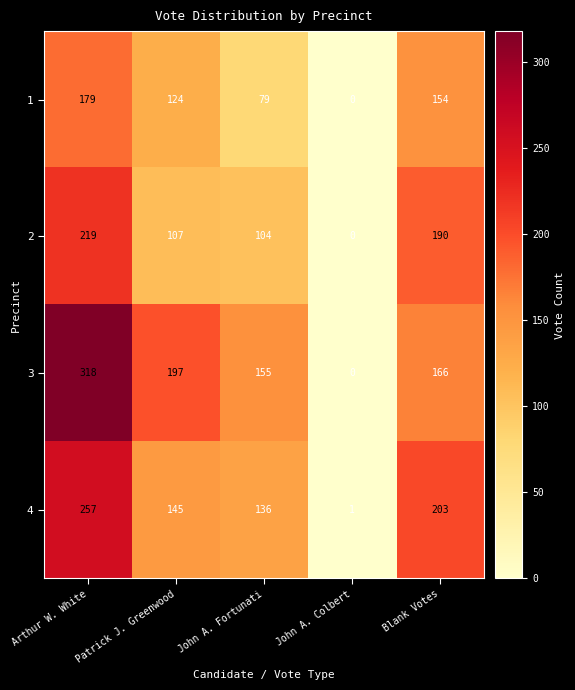

Where is 1 nearest to the value 89?

John A. Fortunati